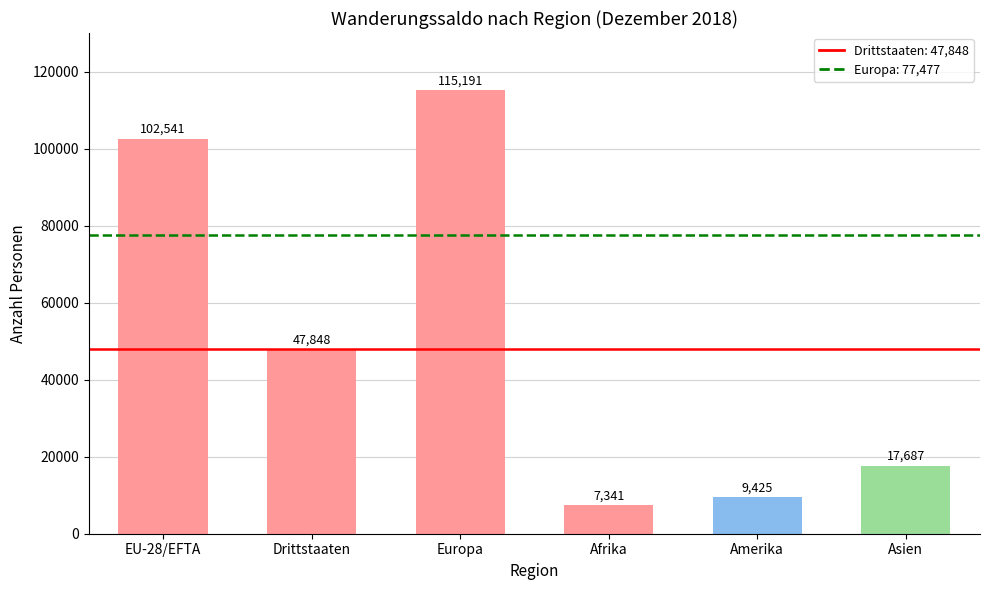

What is the label of the 1st bar from the left?

EU-28/EFTA